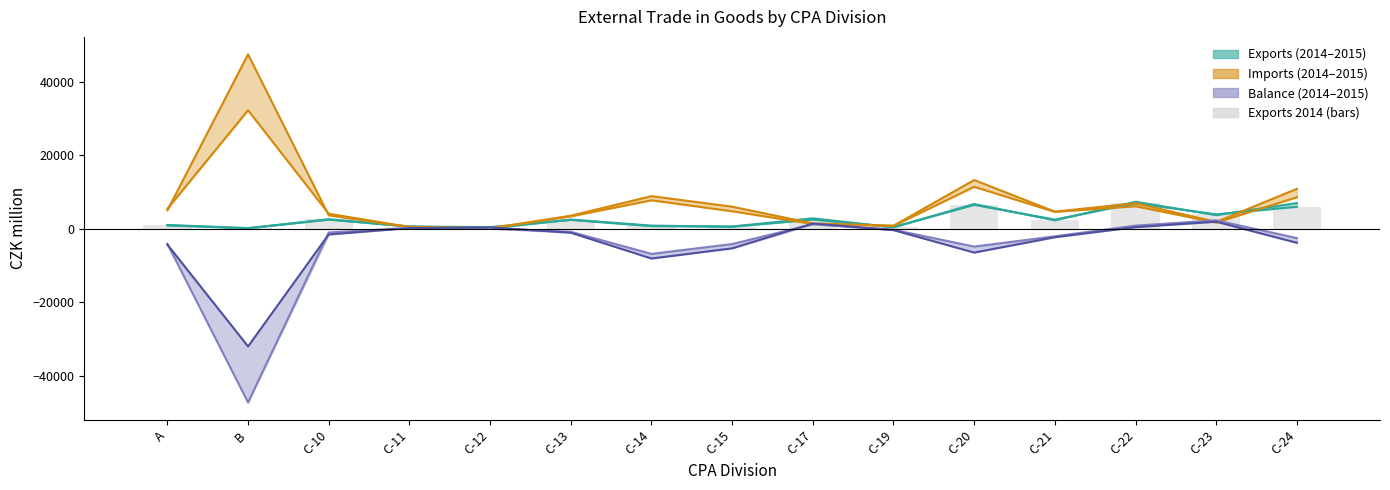

True or false: the data shows 493 at C-15.

True